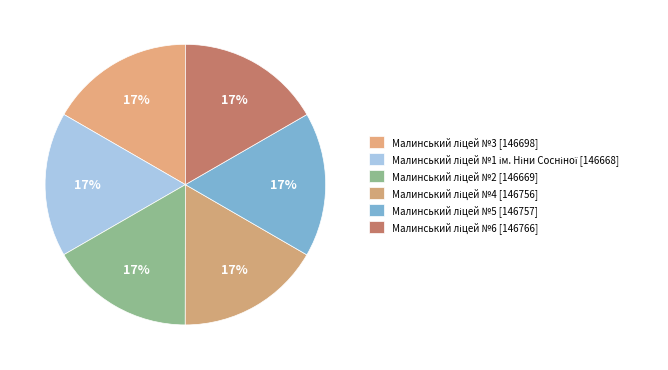

Between Малинський ліцей №3 [146698] and Малинський ліцей №6 [146766], which is larger?

Малинський ліцей №6 [146766]